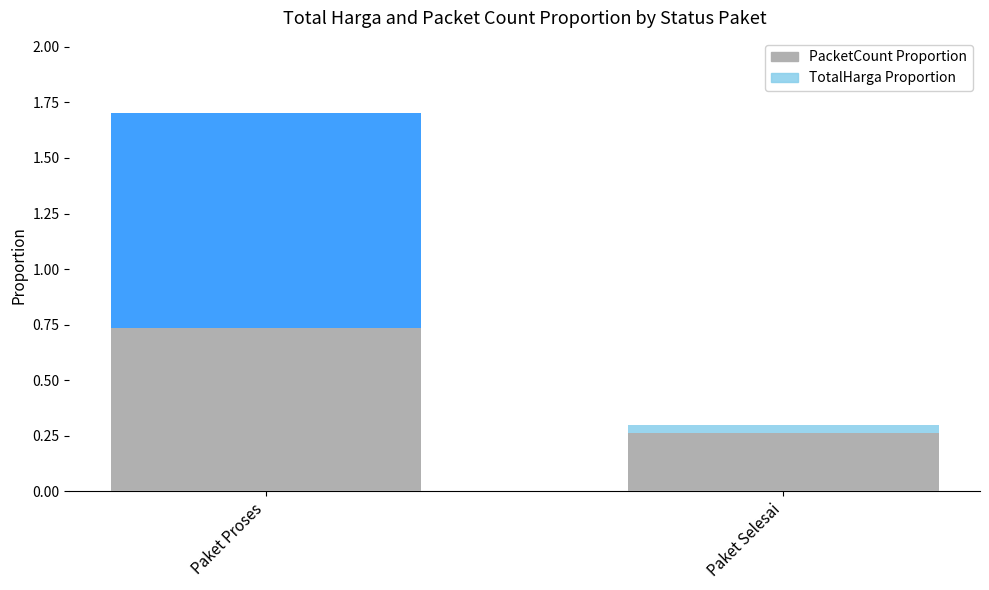

What is the average value of the PacketCount Proportion series?

0.5